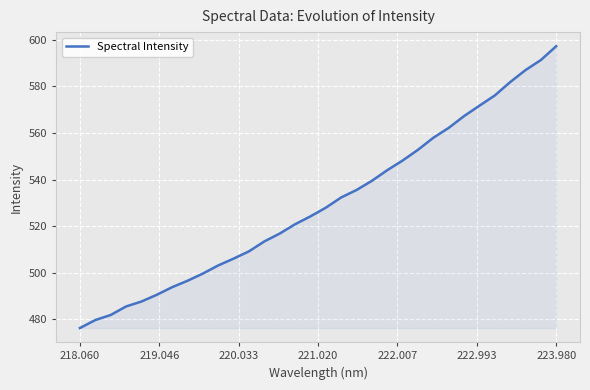

Reading left to right, what are all the values shown in this chart?

476.3	479.7	481.9	485.5	487.7	490.6	493.8	496.6	499.7	503.2	506.1	509.2	513.5	516.8	520.8	524.2	527.9	532.4	535.5	539.5	544.1	548.2	552.8	558.0	562.2	567.3	571.7	576.1	581.8	587.0	591.3	597.2